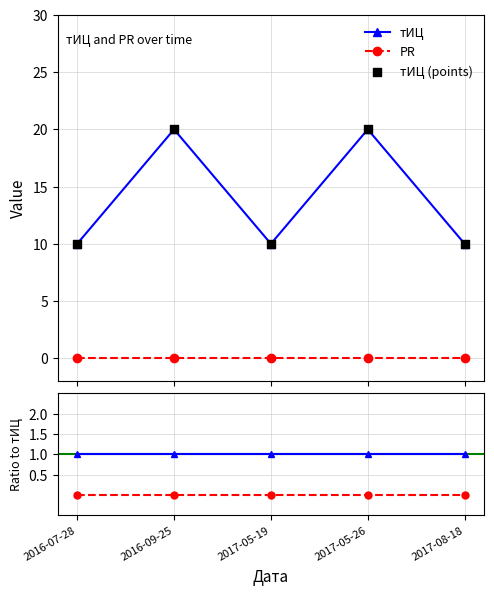

Which series has the largest total across all categories?

тИЦ